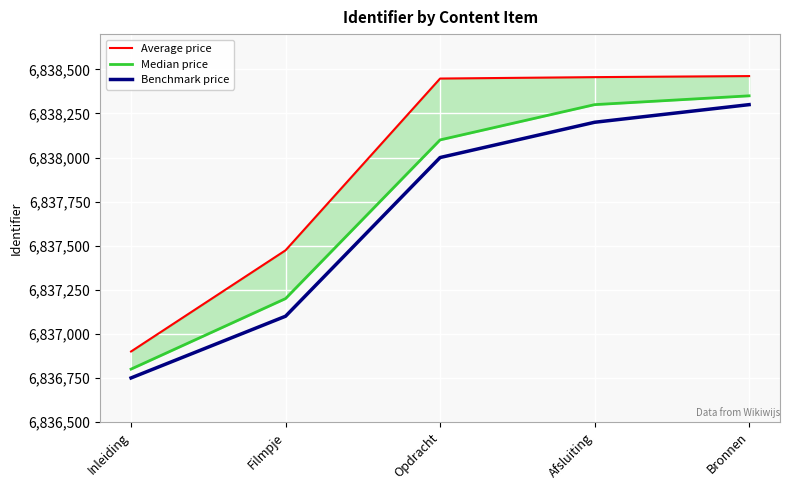

Reading right to left, list all the values displayed in this chart.

Average price: 6838462	6838456	6838448	6837474	6836900
Median price: 6838350	6838300	6838100	6837200	6836800
Benchmark price: 6838300	6838200	6838000	6837100	6836750